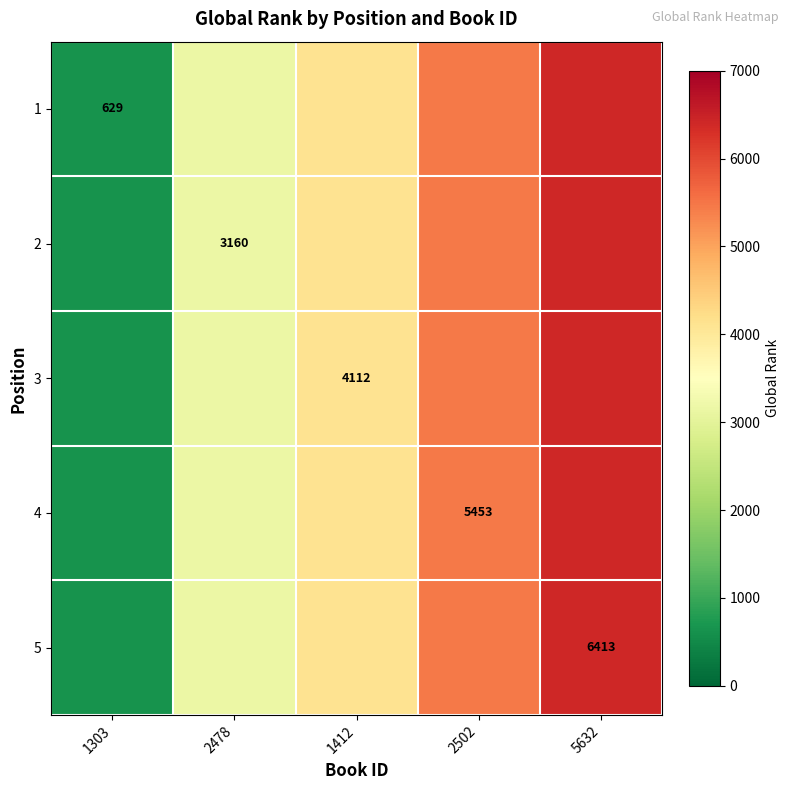

The 5 series shows 6413 at 5632. True or false?

True